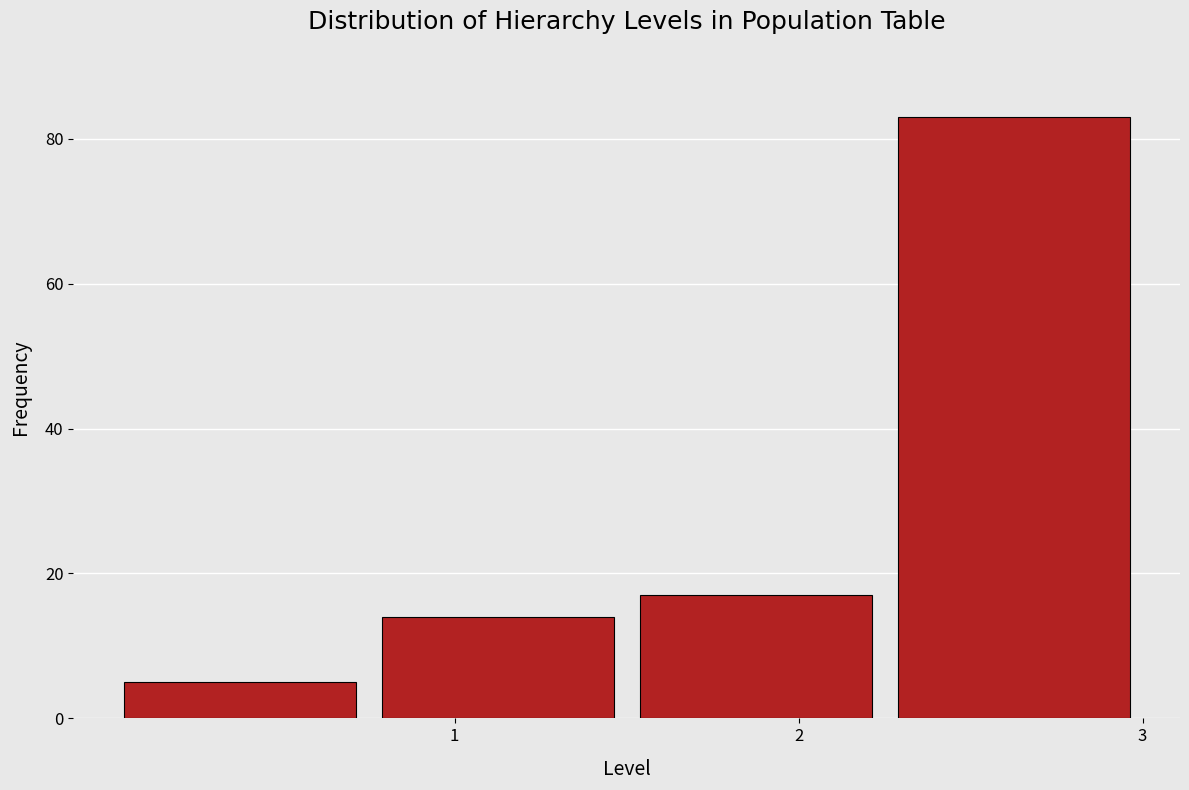

How tall is the bar that spans 0.00 to 0.75 on the x-axis? Neither the bar edges nor the heights are printed on the chart, so give them approximately, as read against the axes.

6